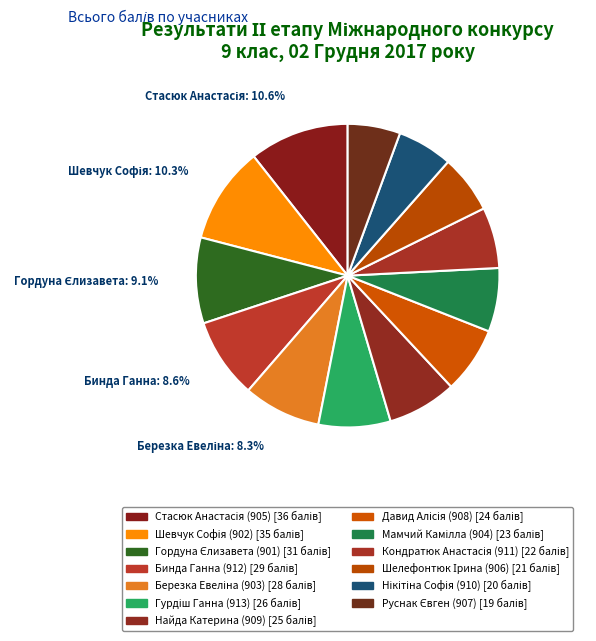

Rank the categories by value from highest to lowest.

Стасюк Анастасія (905), Шевчук Софія (902), Гордуна Єлизавета (901), Бинда Ганна (912), Березка Евеліна (903), Гурдіш Ганна (913), Найда Катерина (909), Давид Алісія (908), Мамчий Камілла (904), Кондратюк Анастасія (911), Шелефонтюк Ірина (906), Нікітіна Софія (910), Руснак Євген (907)